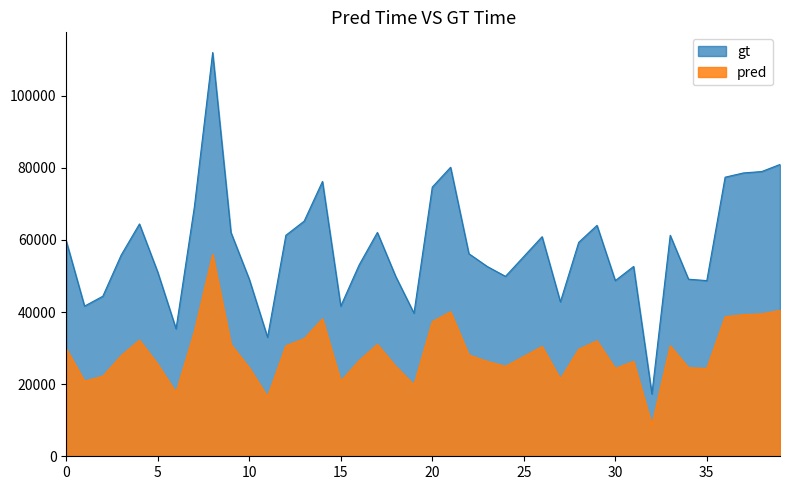

At how many categories does at least one series exceed 80405?

2